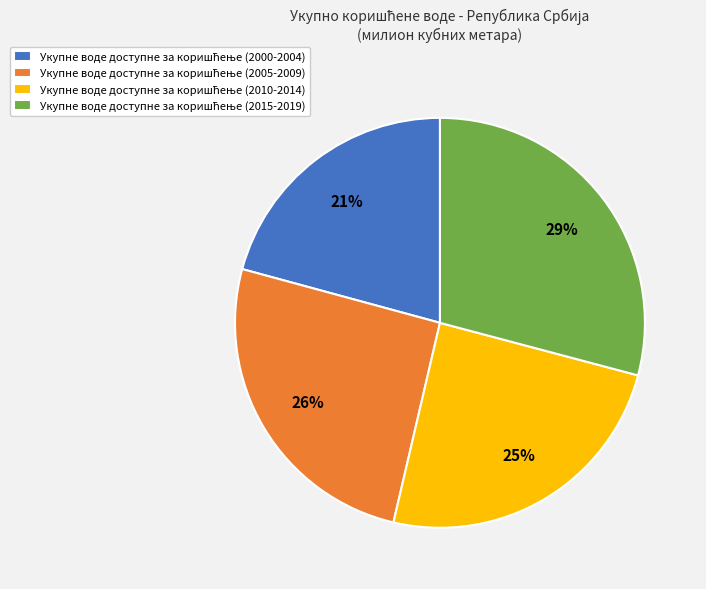

To the nearest percent, what is the average slice percentage?

25%